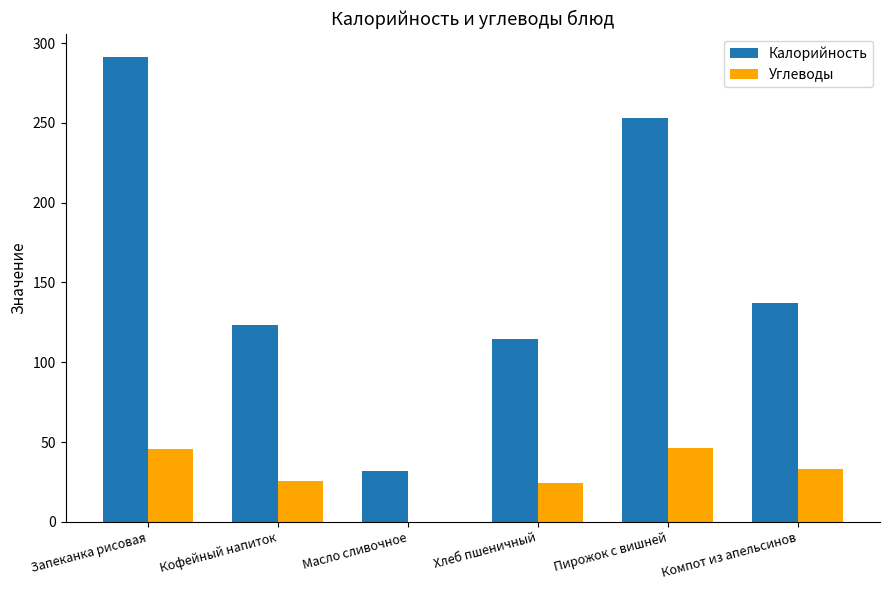

What is the maximum value for Калорийность?

291.4